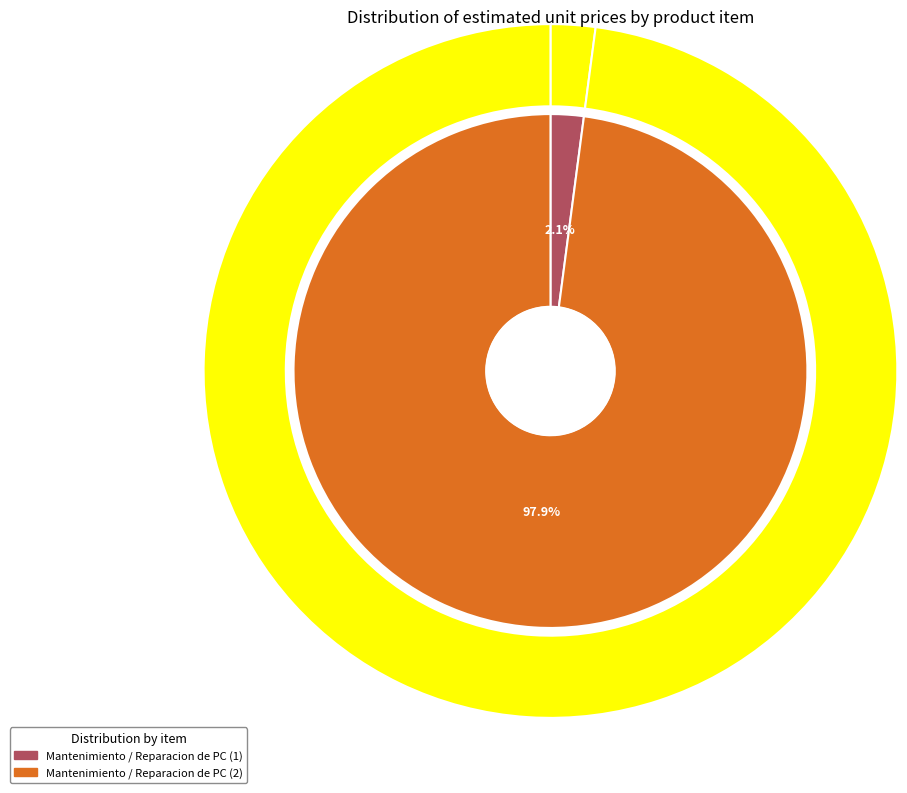

Which category has the biggest portion of the pie?

Mantenimiento / Reparacion de PC (2)